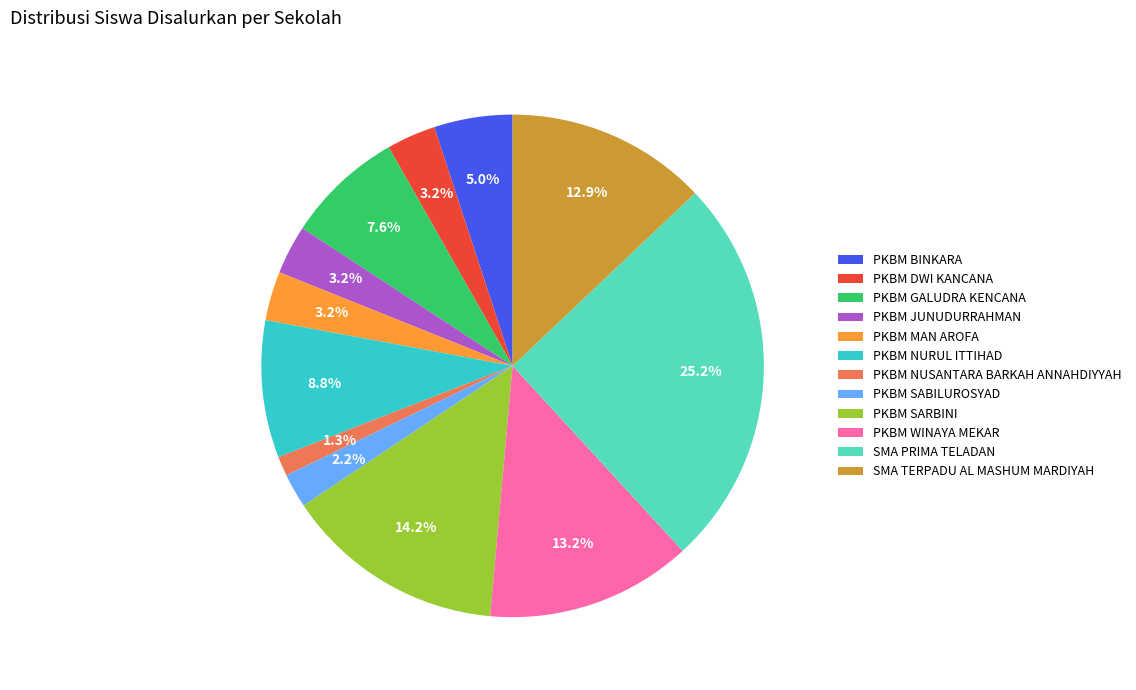

To the nearest percent, what percentage of the pie is PKBM GALUDRA KENCANA?

8%